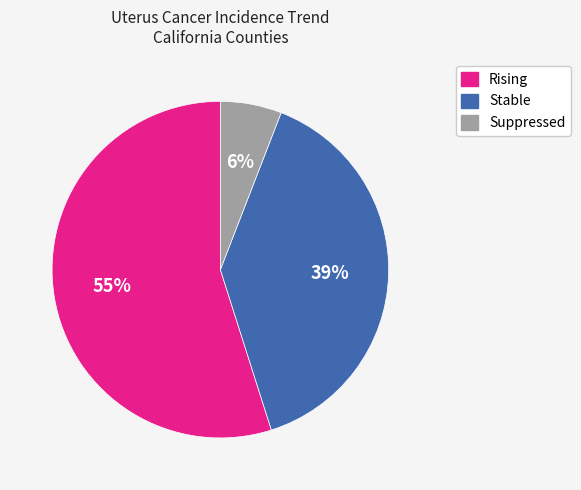

Does any single category account for the majority?

Yes